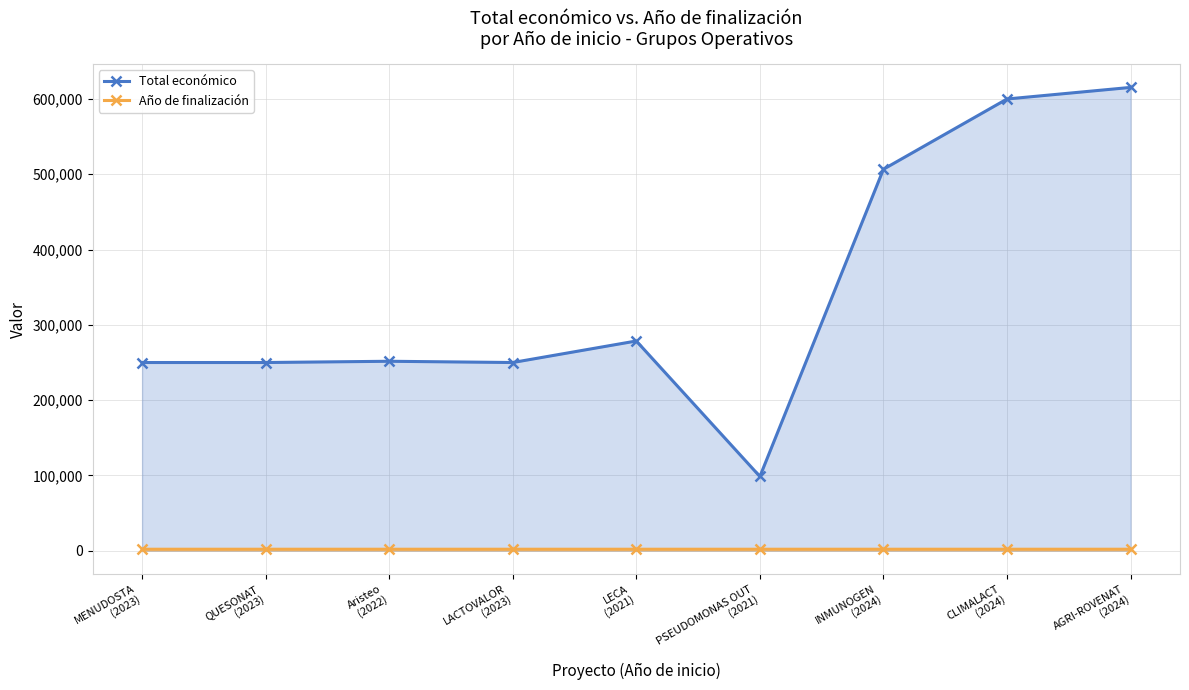

Where does the Total económico series first go above 251662?

LECA
(2021)